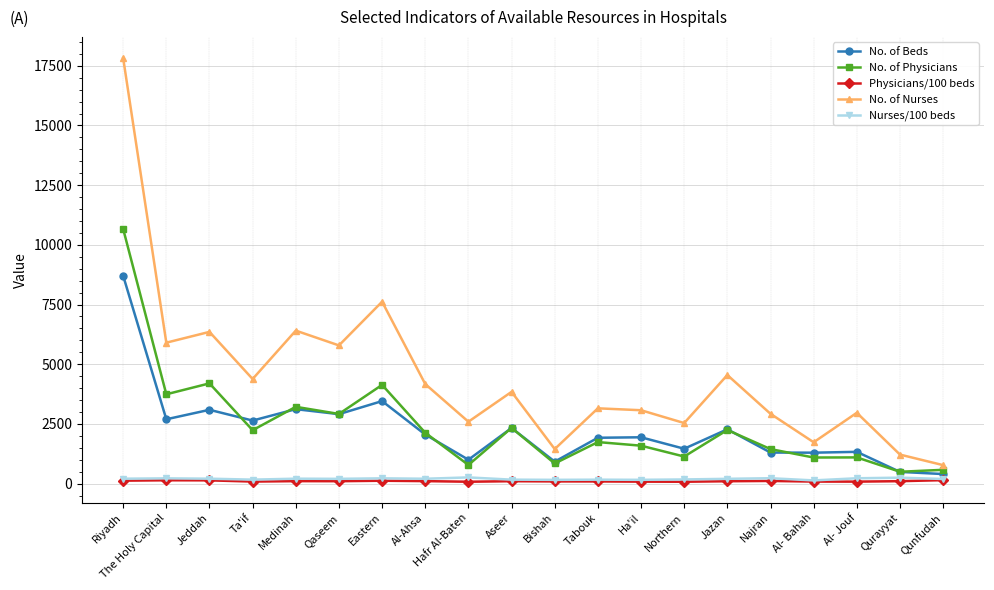

What is the difference between the highest and lowest values at Al- Jouf?

2883.5